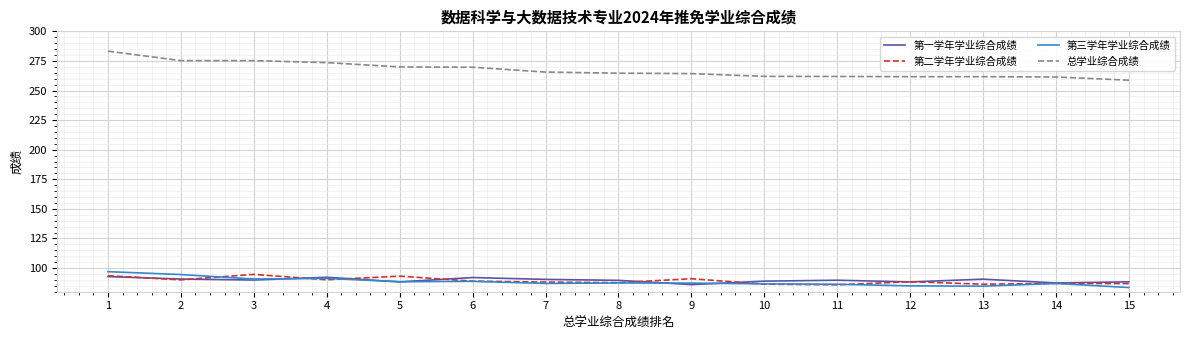

At which label does 第二学年学业综合成绩 first exceed 88?

1